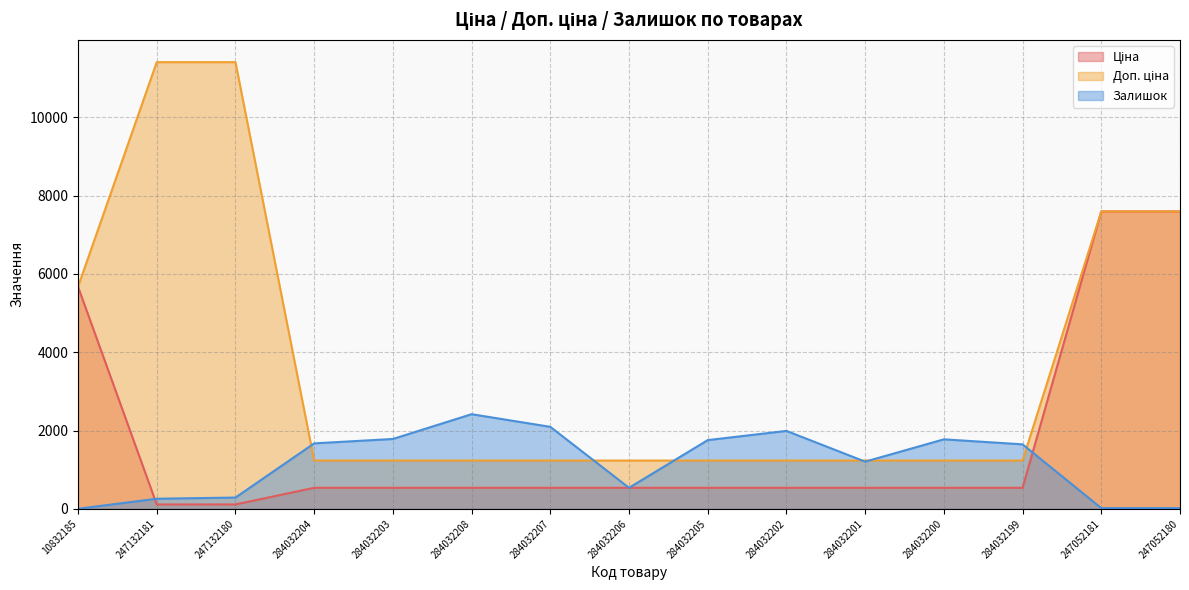

What is the value of the Ціна point at the 2nd from the left?

114.1